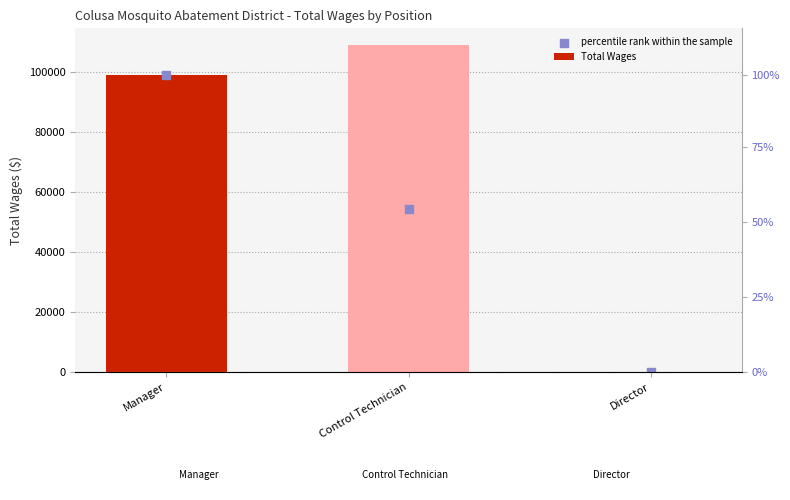

What are all the series names shown in the legend?

Total Wages, percentile rank within the sample